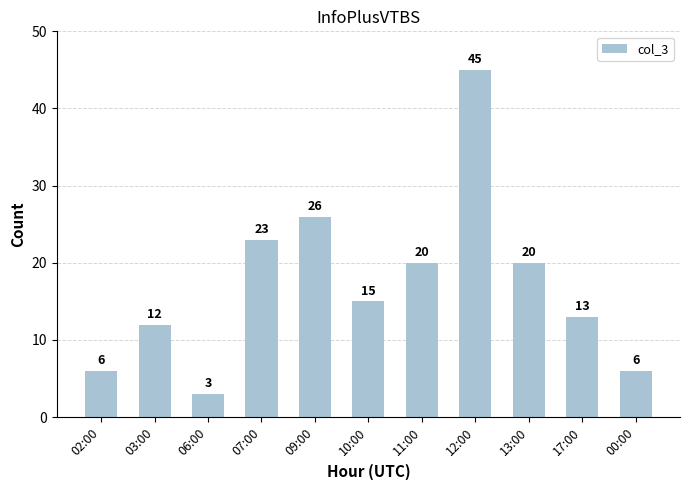

Reading left to right, transcribe all the data shown in this chart.

02:00=6	03:00=12	06:00=3	07:00=23	09:00=26	10:00=15	11:00=20	12:00=45	13:00=20	17:00=13	00:00=6